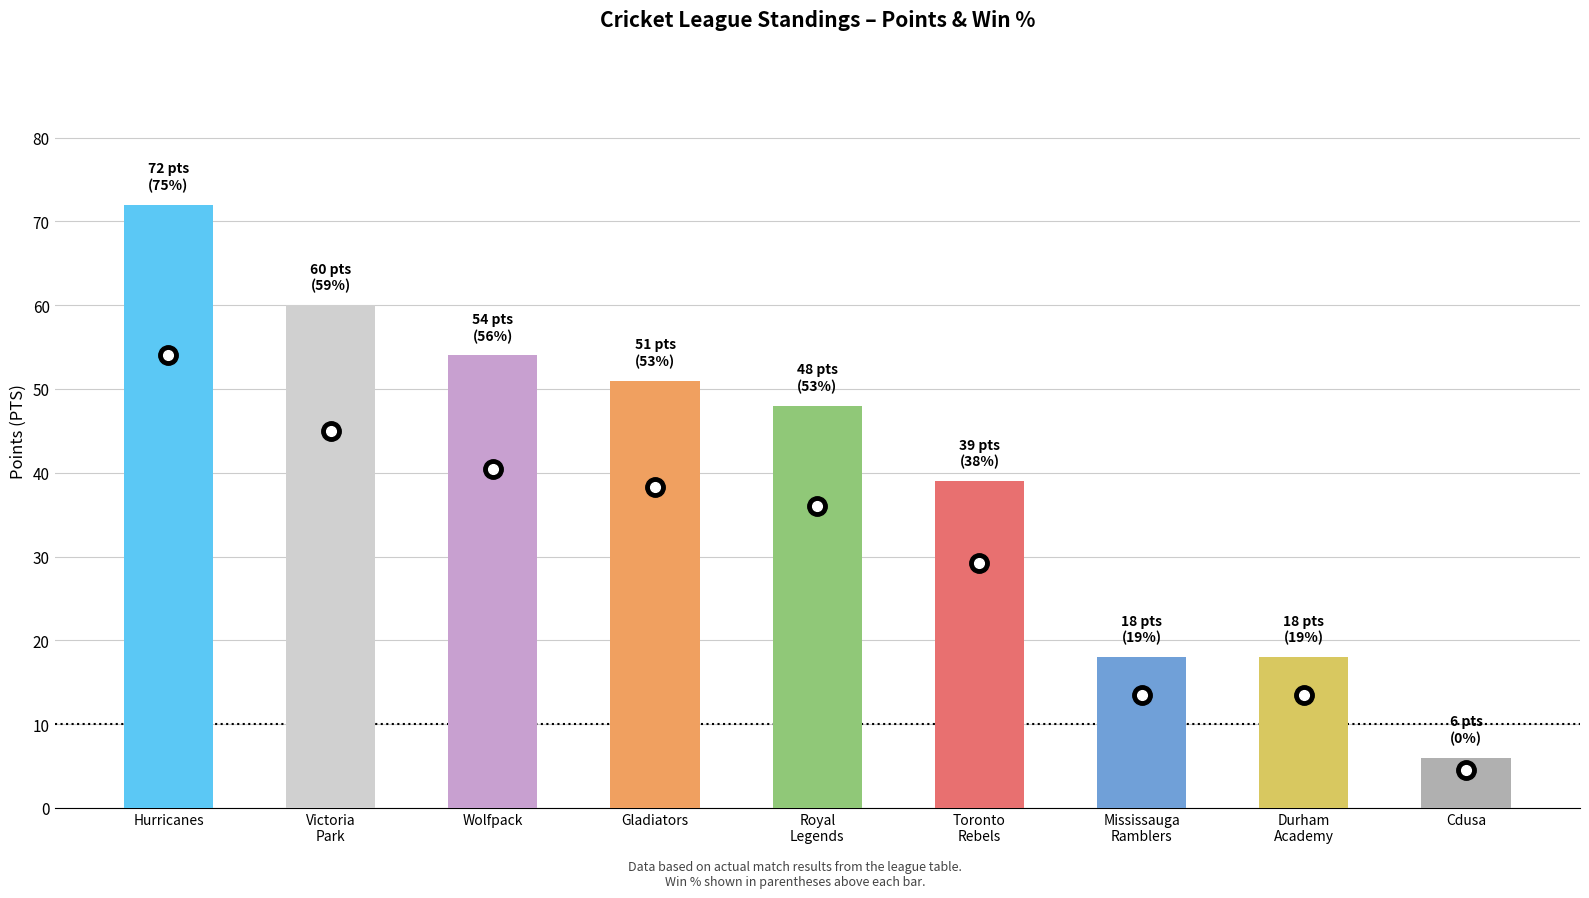

Between Hurricanes and Cdusa, which is larger?

Hurricanes